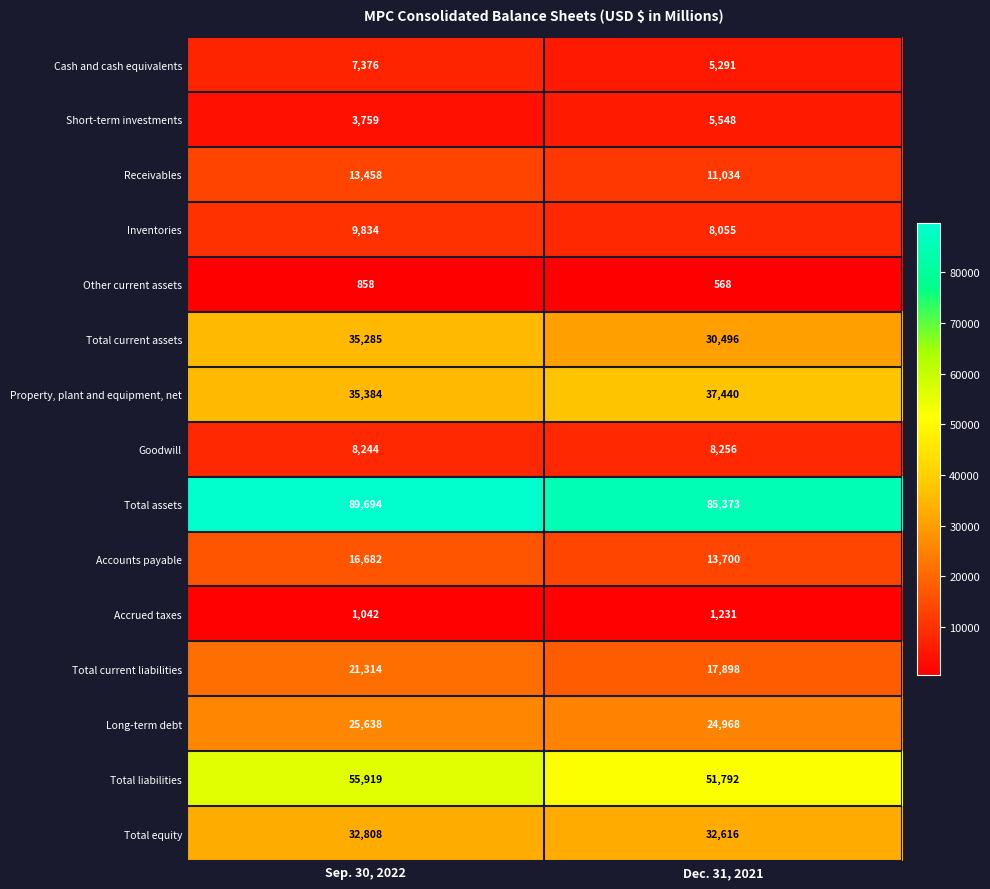

What is the maximum value shown in the chart?

89694